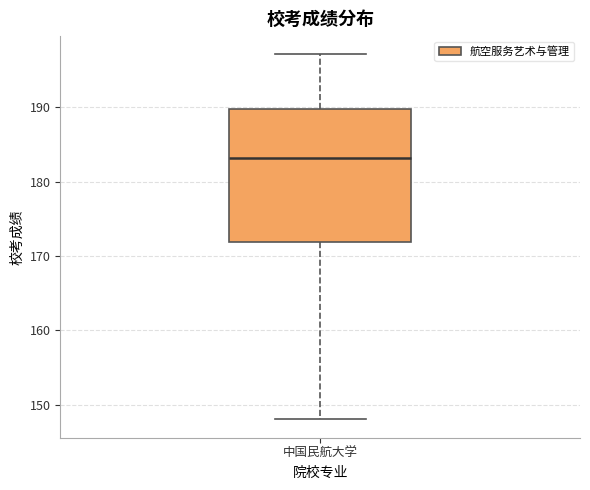

Transcribe this box plot: give where the median line is, the range the box spans, and where the two whiskers end, as read against the y-axis. The values are not printed on the chart, so give them approximately, as read against the axis.

median 183, box 172 to 190, whiskers 148 to 197